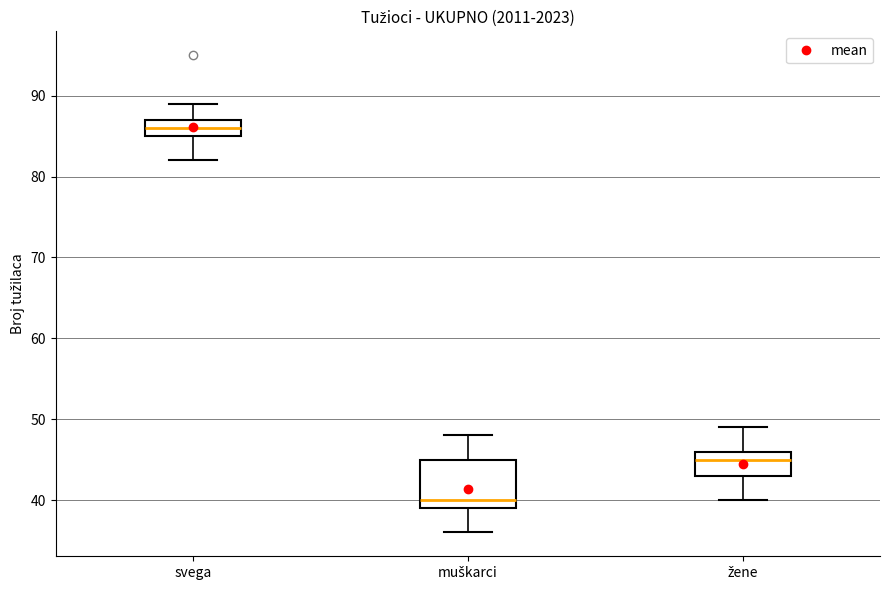

Reading left to right, transcribe this box plot: for each box, give where its median line is, the range the box spans, and where its two whiskers end, as read against the y-axis. The values are not printed on the chart, so give them approximately, as read against the axis.

svega: median 86, box 85 to 87, whiskers 82 to 89
muškarci: median 40, box 39 to 45, whiskers 36 to 48
žene: median 45, box 43 to 46, whiskers 40 to 49